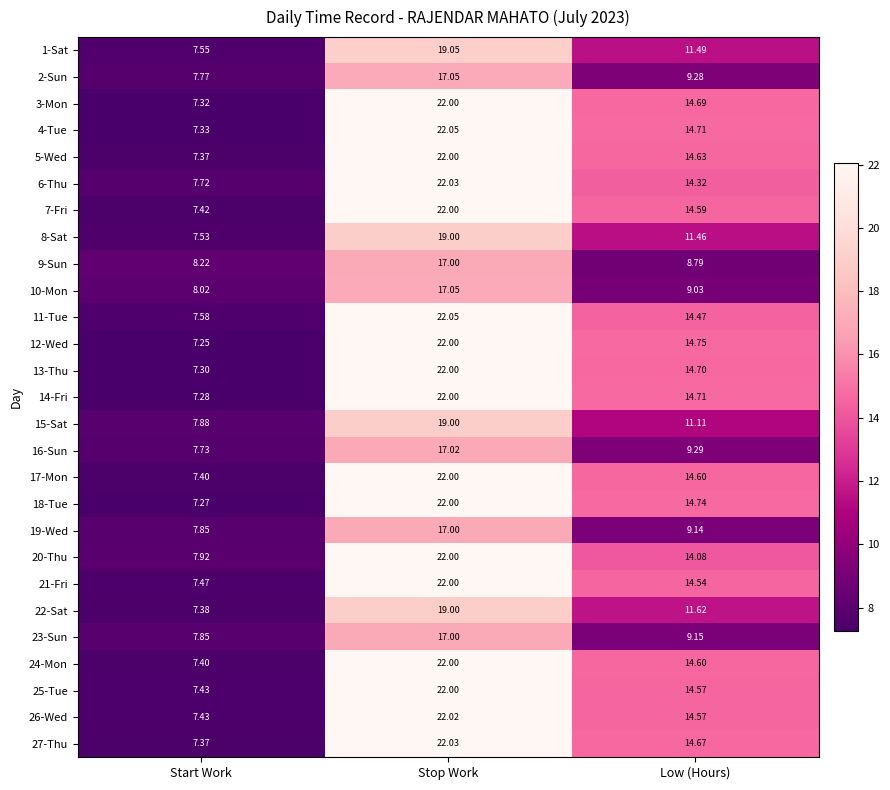

At which label does 16-Sun reach its peak?

Stop Work